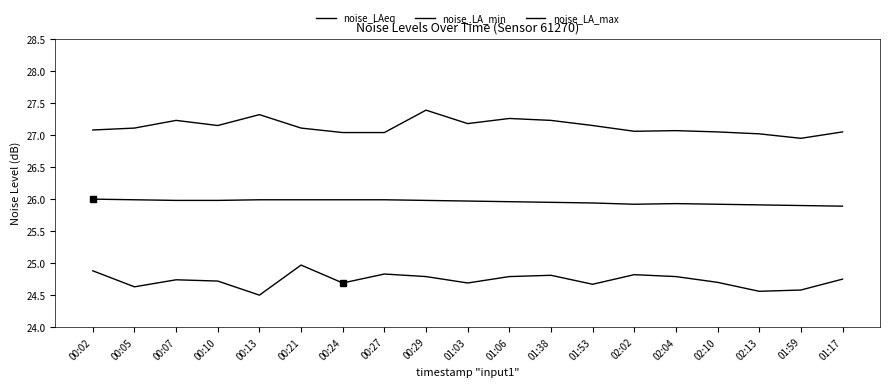

Does the chart have visible grid lines?

No